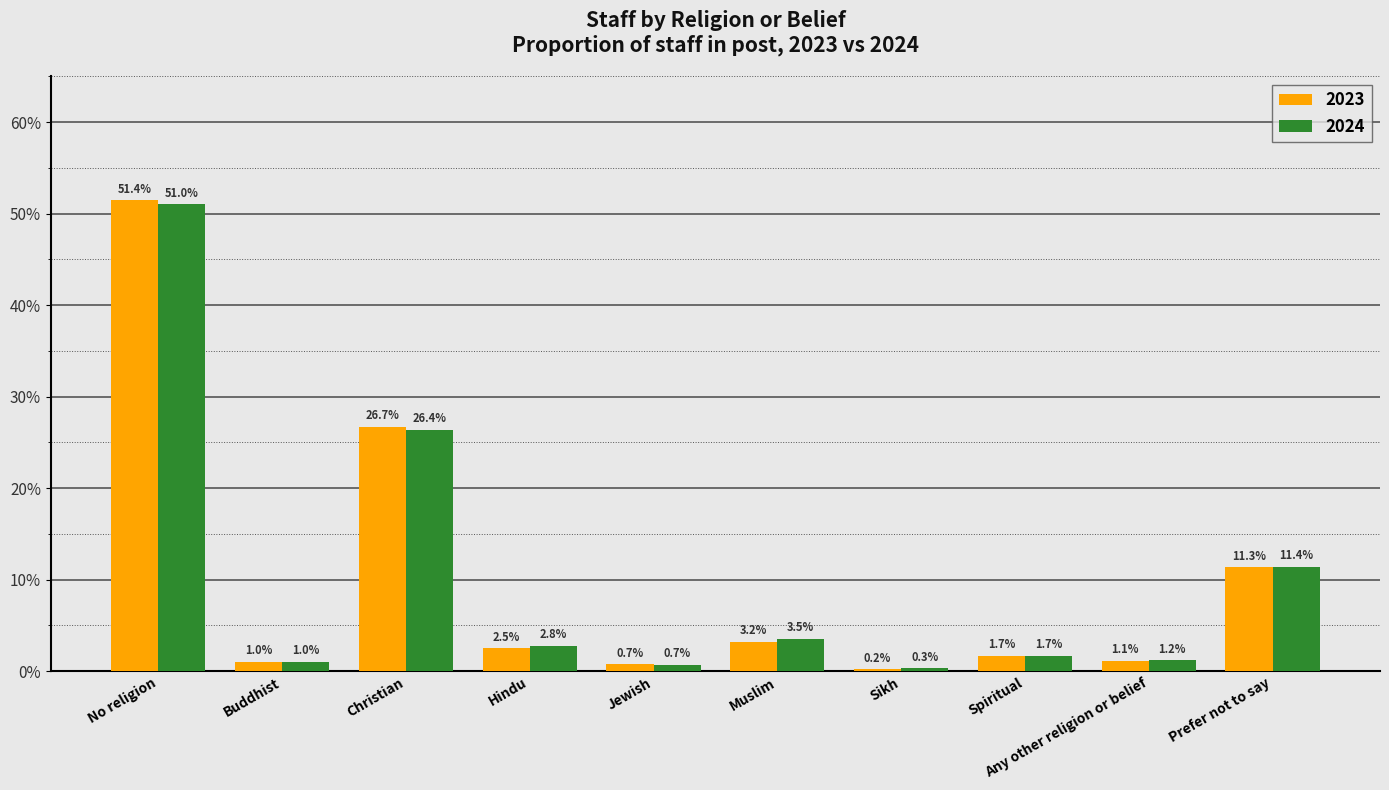

Reading right to left, extract all data points from this chart.

2023: Prefer not to say=0.1	Any other religion or belief=0.0	Spiritual=0.0	Sikh=0.0	Muslim=0.0	Jewish=0.0	Hindu=0.0	Christian=0.3	Buddhist=0.0	No religion=0.5
2024: Prefer not to say=0.1	Any other religion or belief=0.0	Spiritual=0.0	Sikh=0.0	Muslim=0.0	Jewish=0.0	Hindu=0.0	Christian=0.3	Buddhist=0.0	No religion=0.5